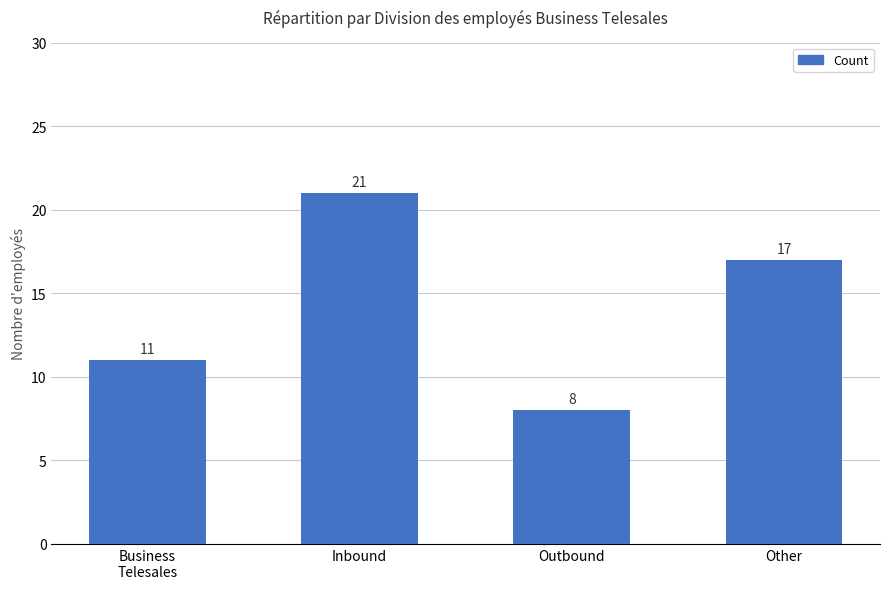

What is the value of the 1st bar from the left?

11